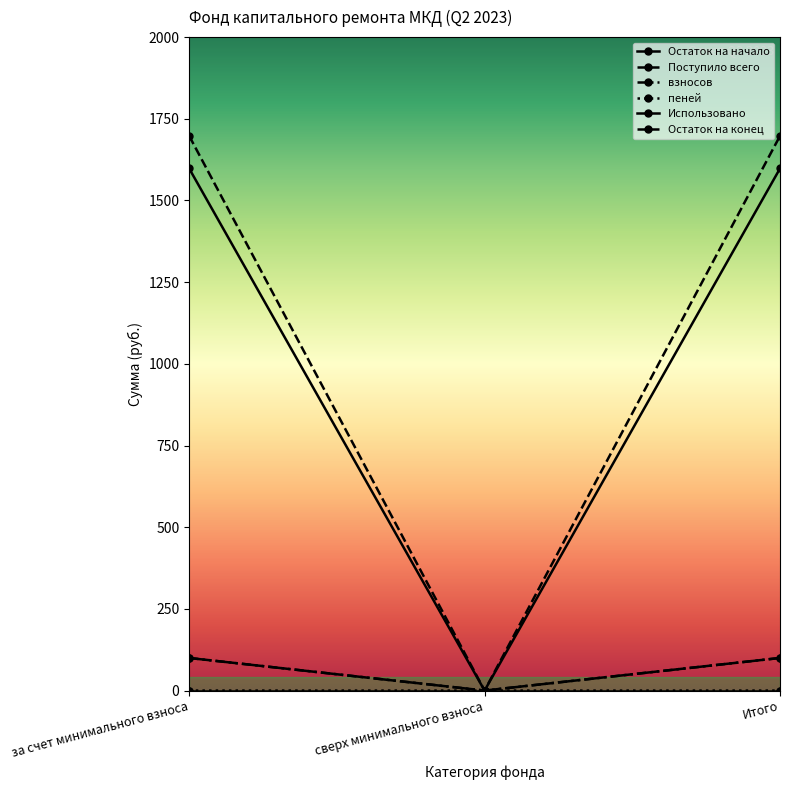

Reading right to left, what are all the values shown in this chart?

Остаток на начало: Итого=1597.9	сверх минимального взноса=0.0	за счет минимального взноса=1597.9
Поступило всего: Итого=99.8	сверх минимального взноса=0.0	за счет минимального взноса=99.8
взносов: Итого=99.7	сверх минимального взноса=0.0	за счет минимального взноса=99.7
пеней: Итого=0.0	сверх минимального взноса=0.0	за счет минимального взноса=0.0
Использовано: Итого=0.0	сверх минимального взноса=0.0	за счет минимального взноса=0.0
Остаток на конец: Итого=1697.7	сверх минимального взноса=0.0	за счет минимального взноса=1697.7